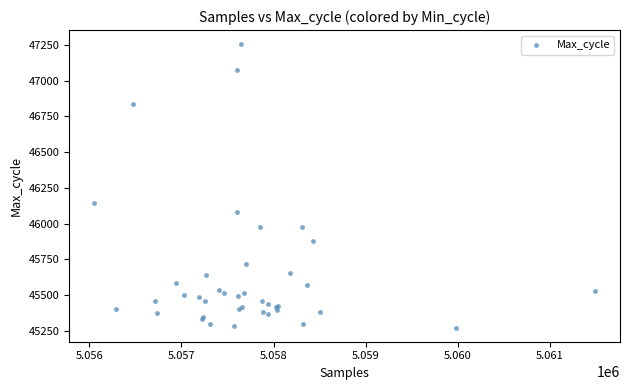

What Y value in the scatter plot is closest to 46263?

46141